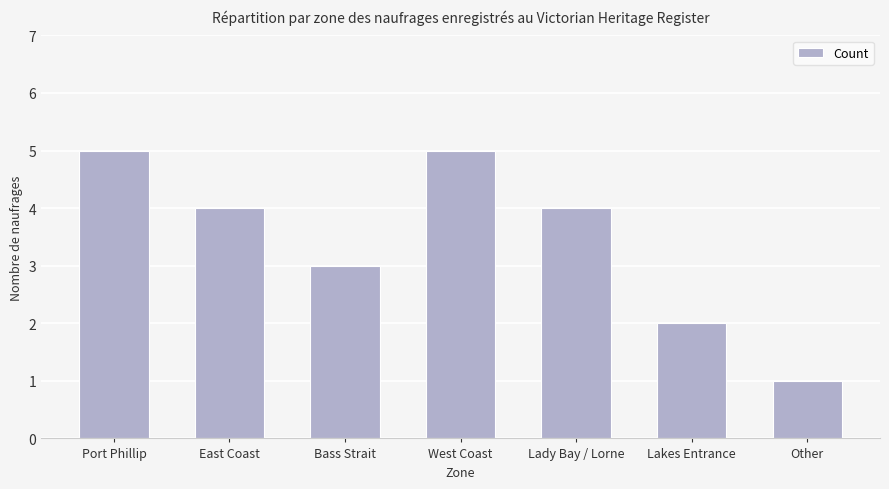

How many data points does each series have?

7